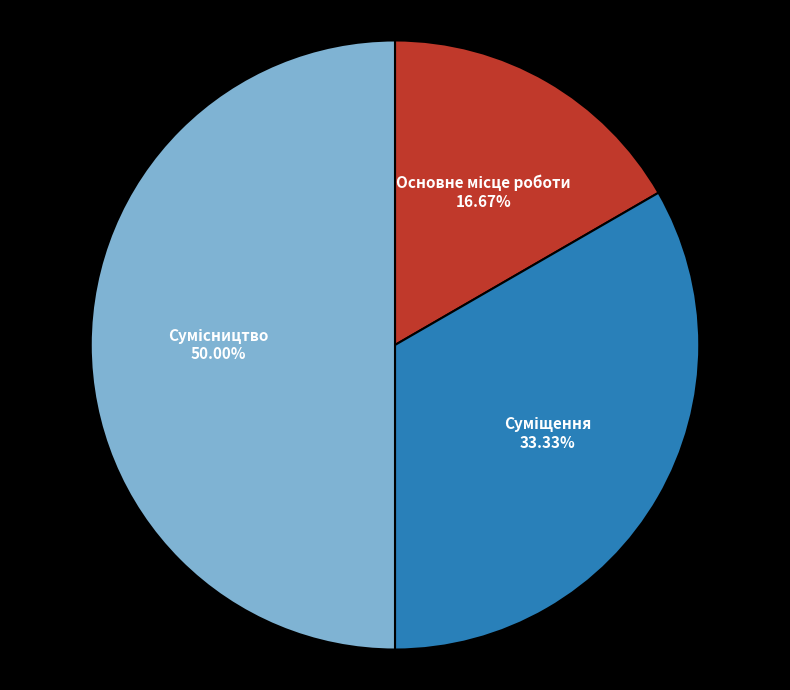

How much of the chart is everything except Основне місце роботи?

83.3%